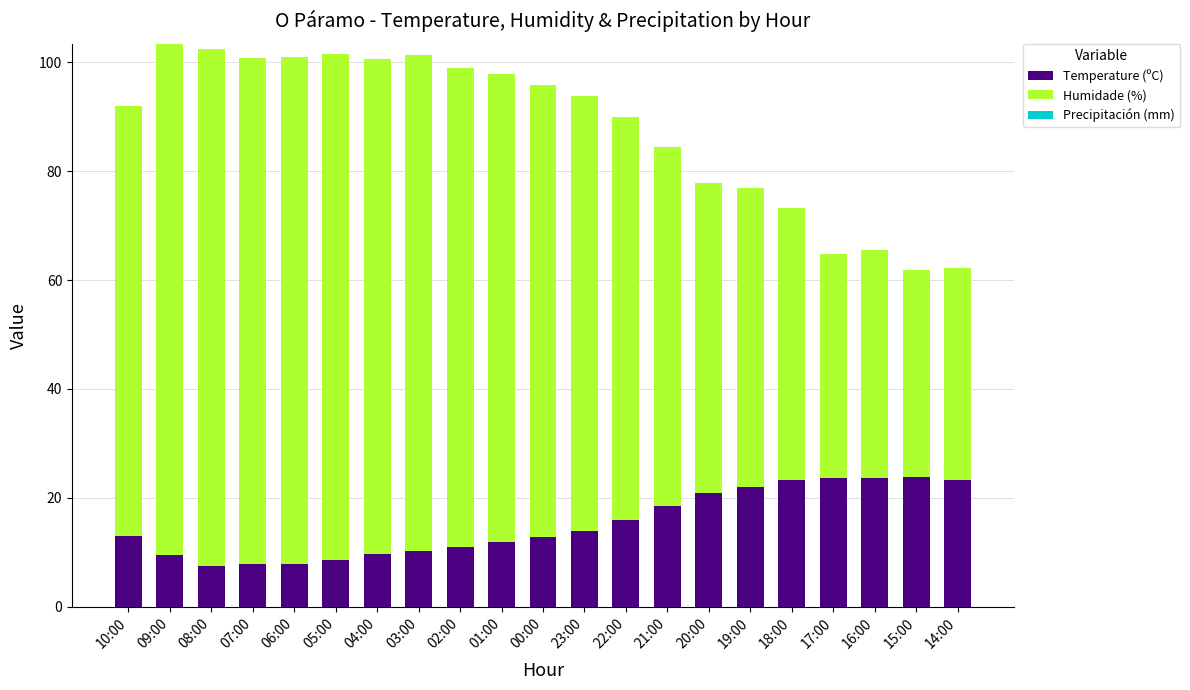

What is the difference between the Temperature (ºC) values at 17:00 and 23:00?

9.8